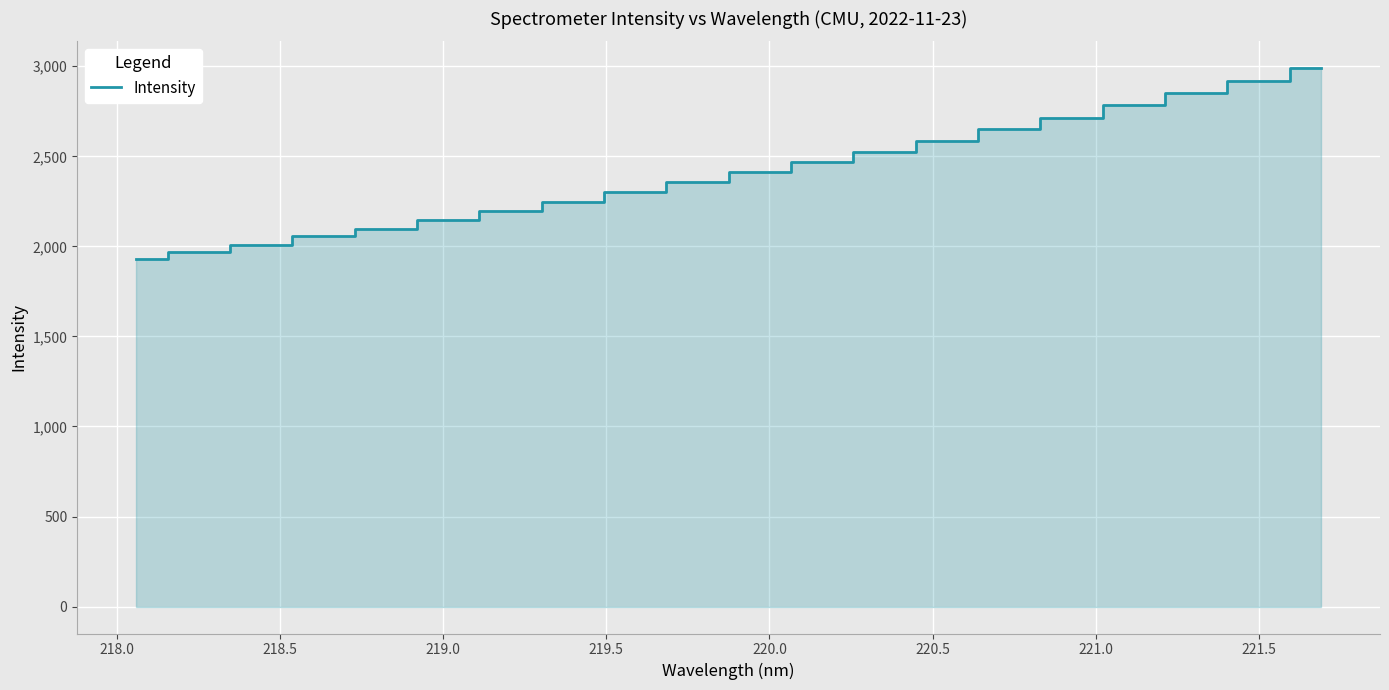

Does the chart have visible grid lines?

Yes